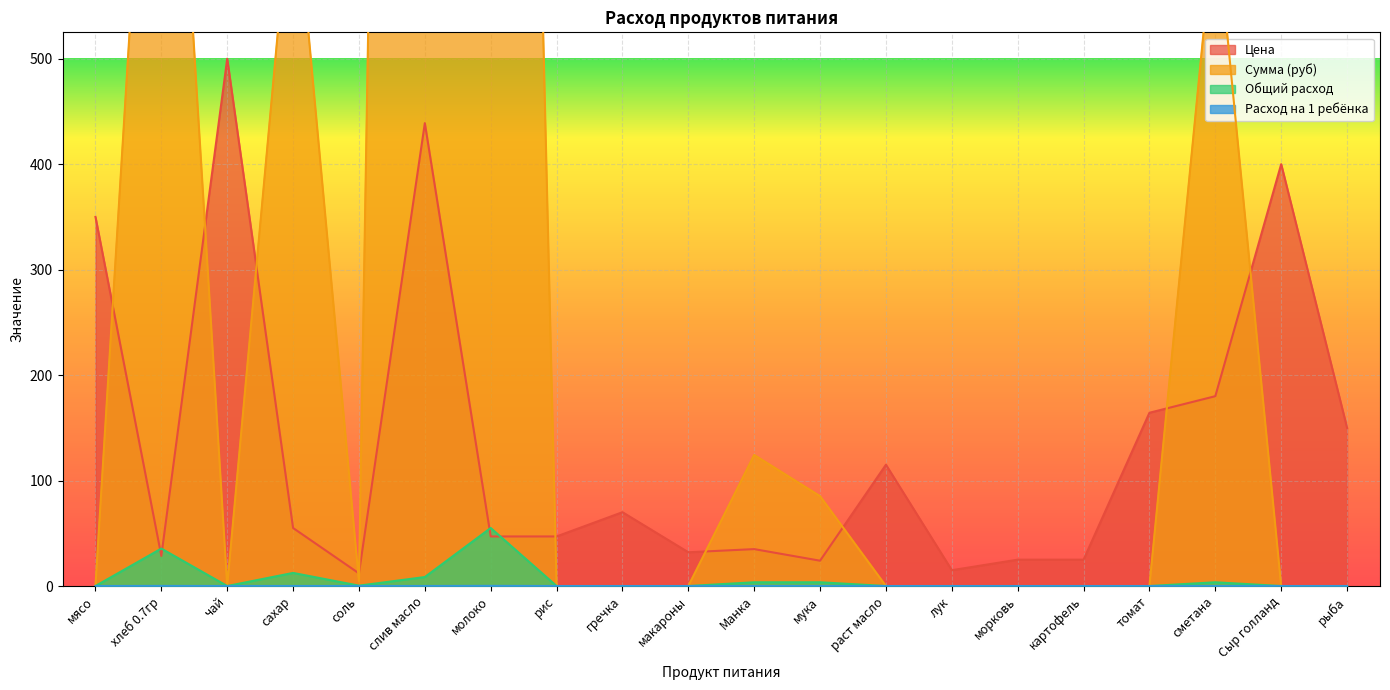

Between чай and Манка, which series saw the biggest shift?

Цена